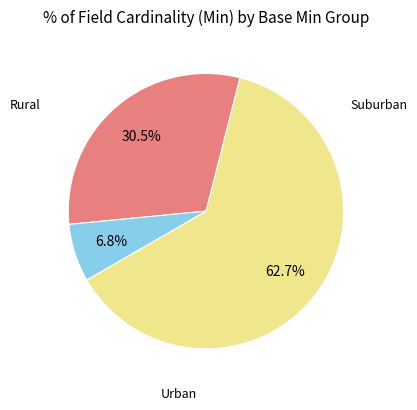

Count the number of slices in the pie.

3